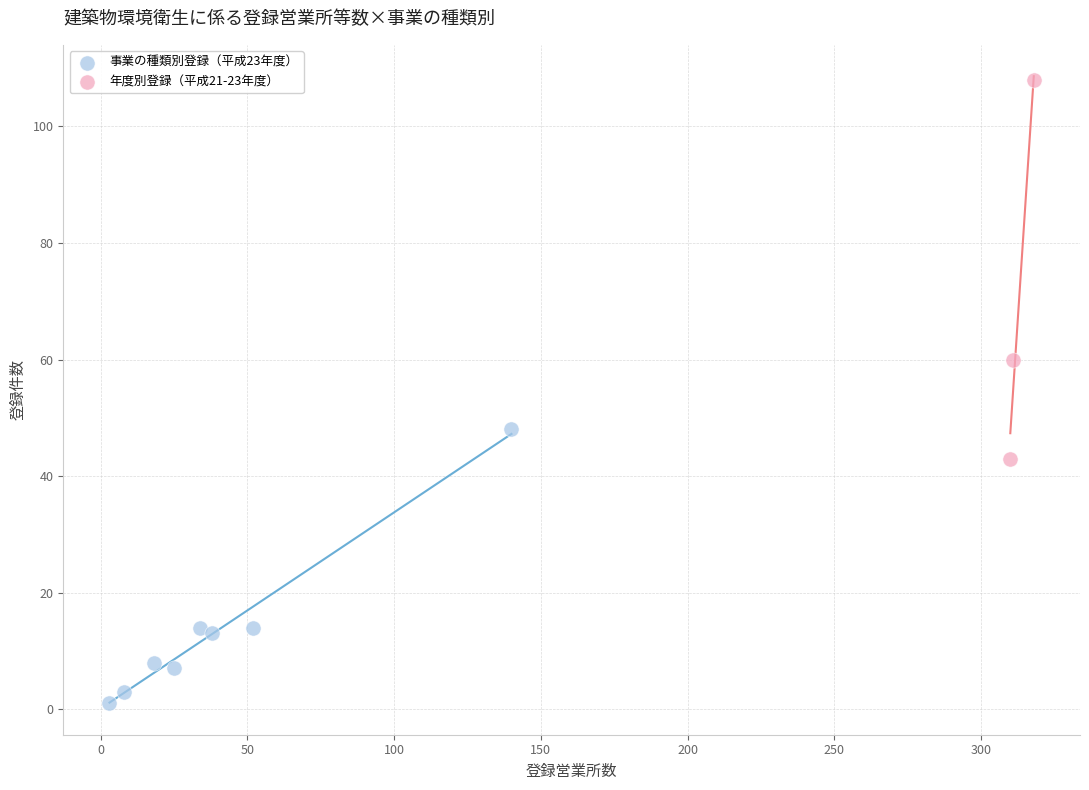

Which series reaches the maximum Y coordinate?

年度別登録（平成21-23年度）